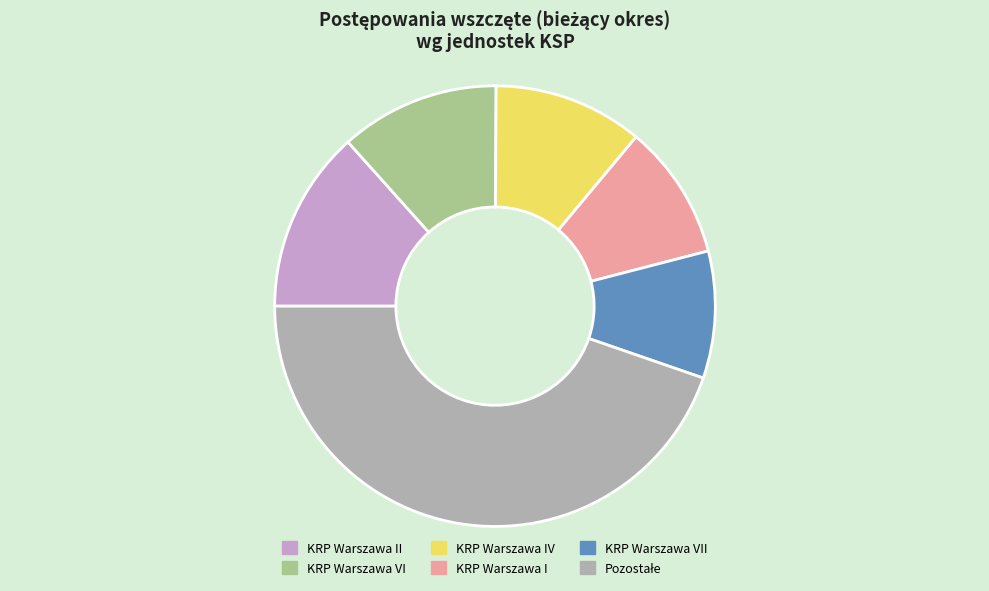

Is there a majority slice in this chart?

No